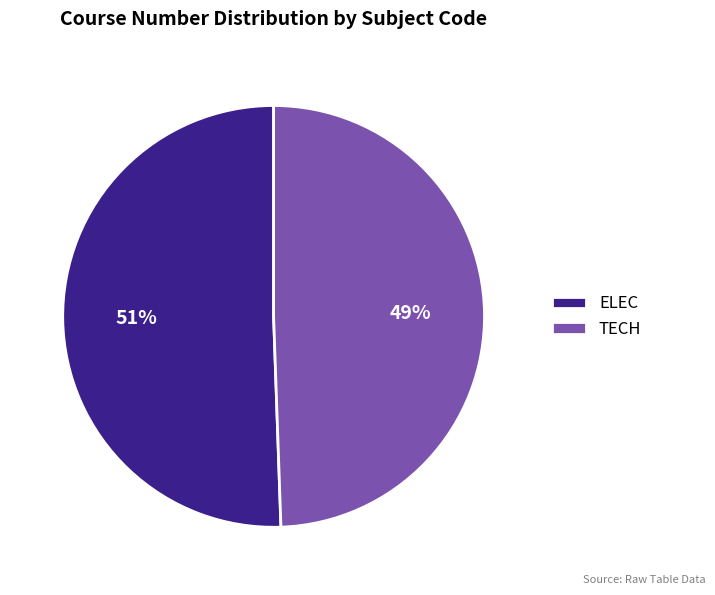

Approximately how many times larger is the value at TECH compared to ELEC?

1.0